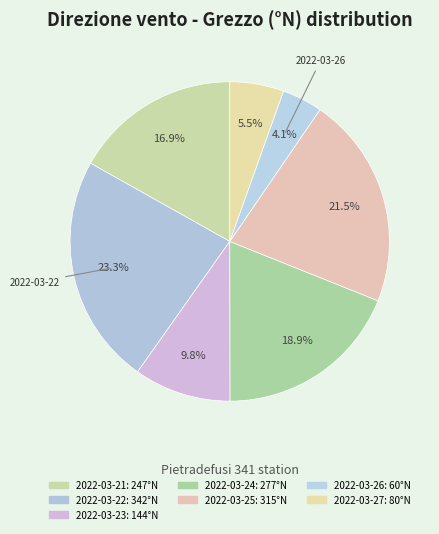

What is the ratio of the value at 2022-03-21 to the value at 2022-03-25?

0.8